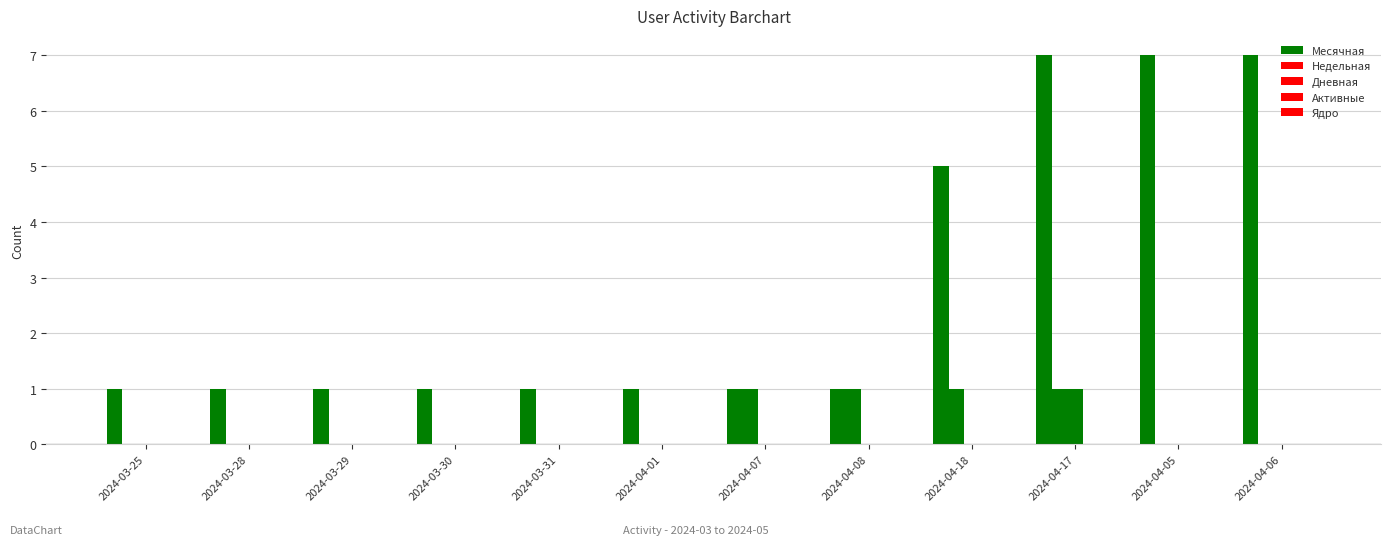

Between 2024-03-25 and 2024-04-06, which series saw the biggest shift?

Месячная